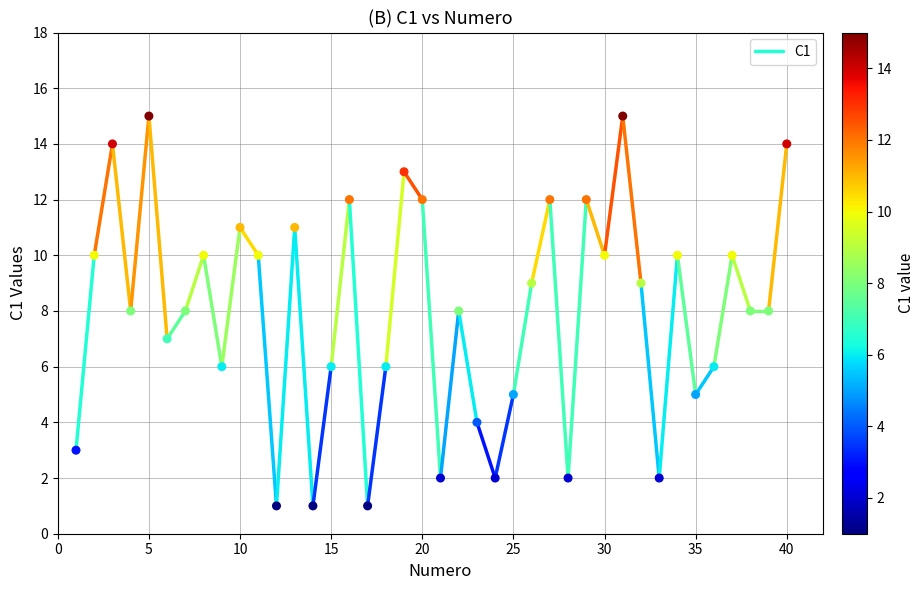

What is the range of Y values (max minus min)?

14